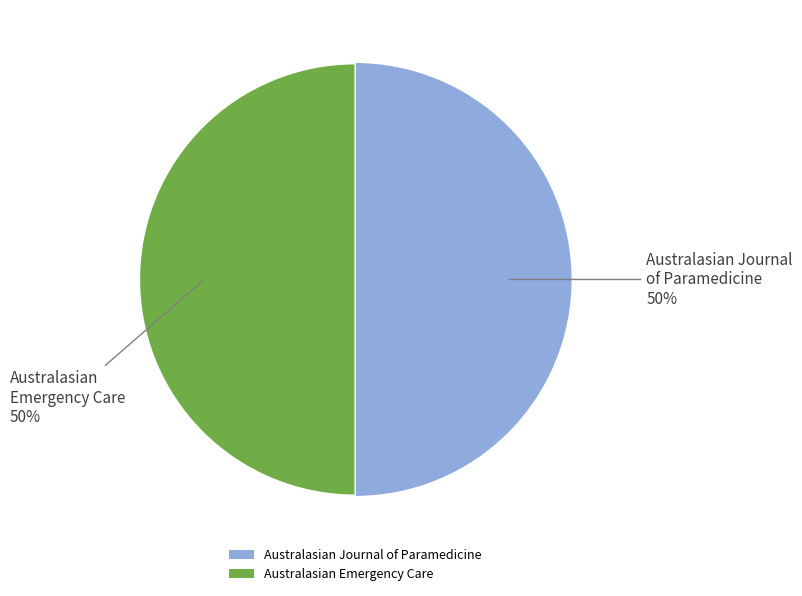

To the nearest percent, what is the average slice percentage?

50%